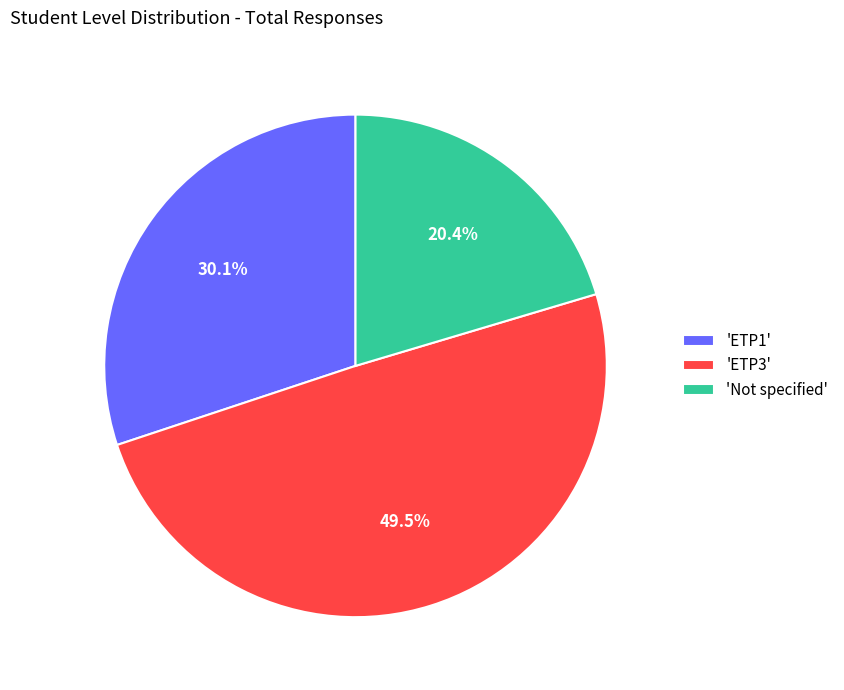

Which category has the biggest portion of the pie?

'ETP3'